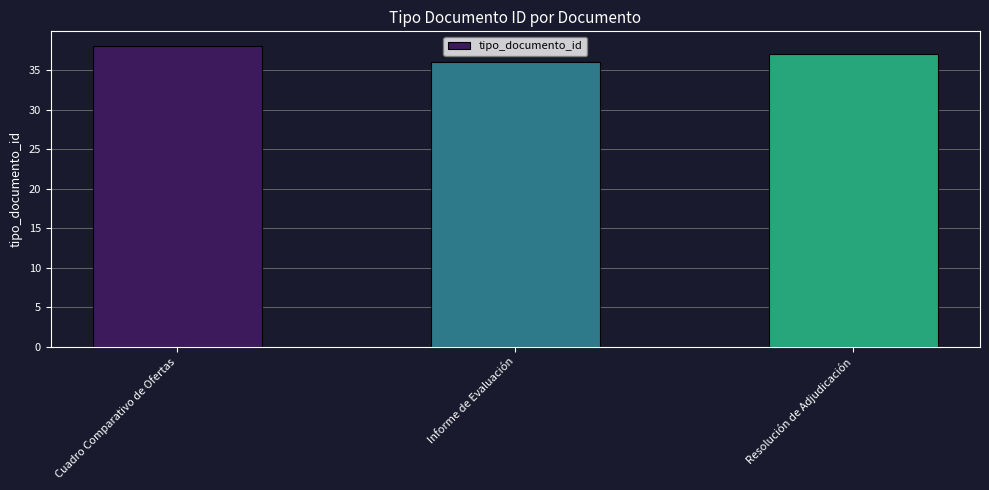

What is the minimum value shown in the chart?

36